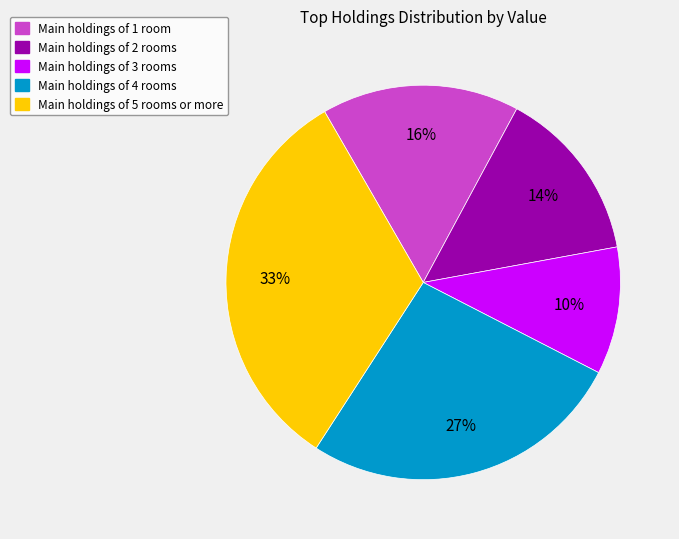

Approximately how many times larger is the value at Main holdings of 4 rooms compared to Main holdings of 5 rooms or more?

0.8